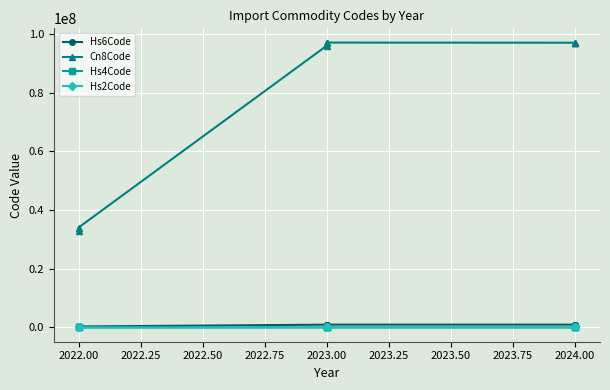

Is the value of Hs6Code at 2022.00 greater than the value of Hs2Code at 2023.00?

Yes